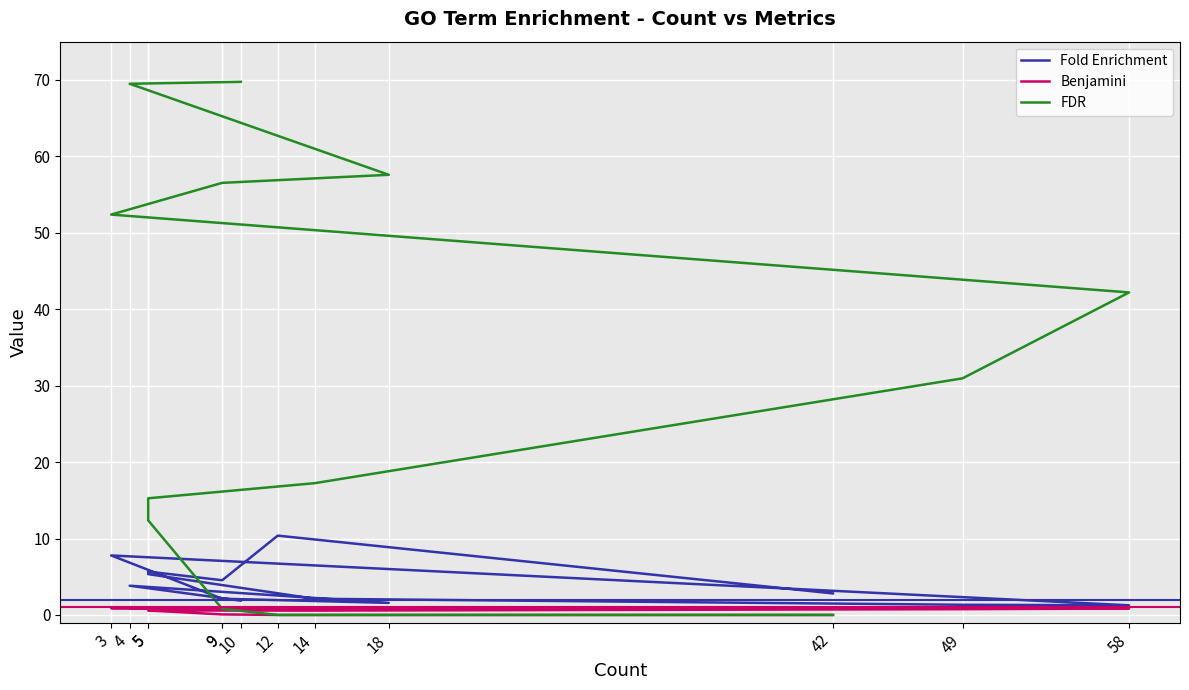

Reading right to left, extract all data points from this chart.

Fold Enrichment: 1.9	3.8	1.6	2.1	7.8	1.3	1.3	2.1	5.3	5.7	4.5	10.4	2.8
Benjamini: 0.9	0.9	0.9	0.9	0.9	0.8	0.8	0.6	0.6	0.6	0.1	0.0	0.0
FDR: 69.7	69.5	57.6	56.5	52.4	42.2	31.0	17.2	15.3	12.4	0.8	0.0	0.0